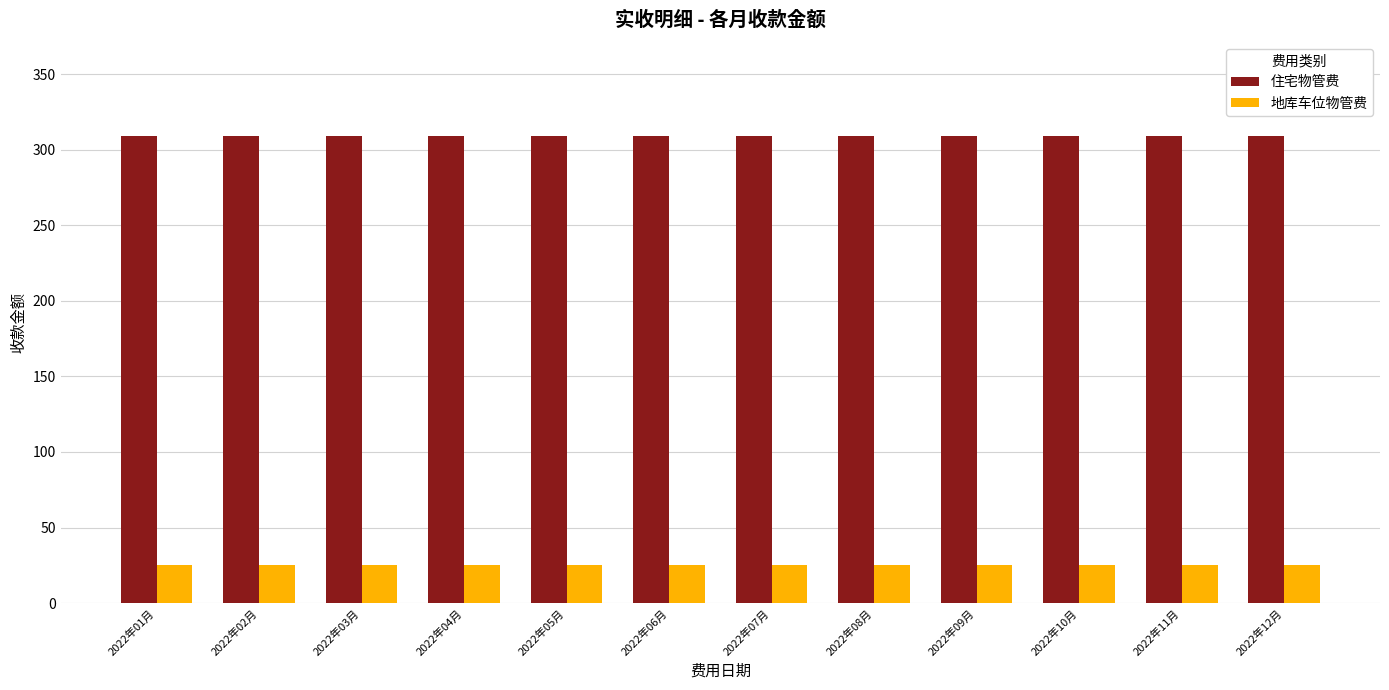

Are the bars horizontal?

No